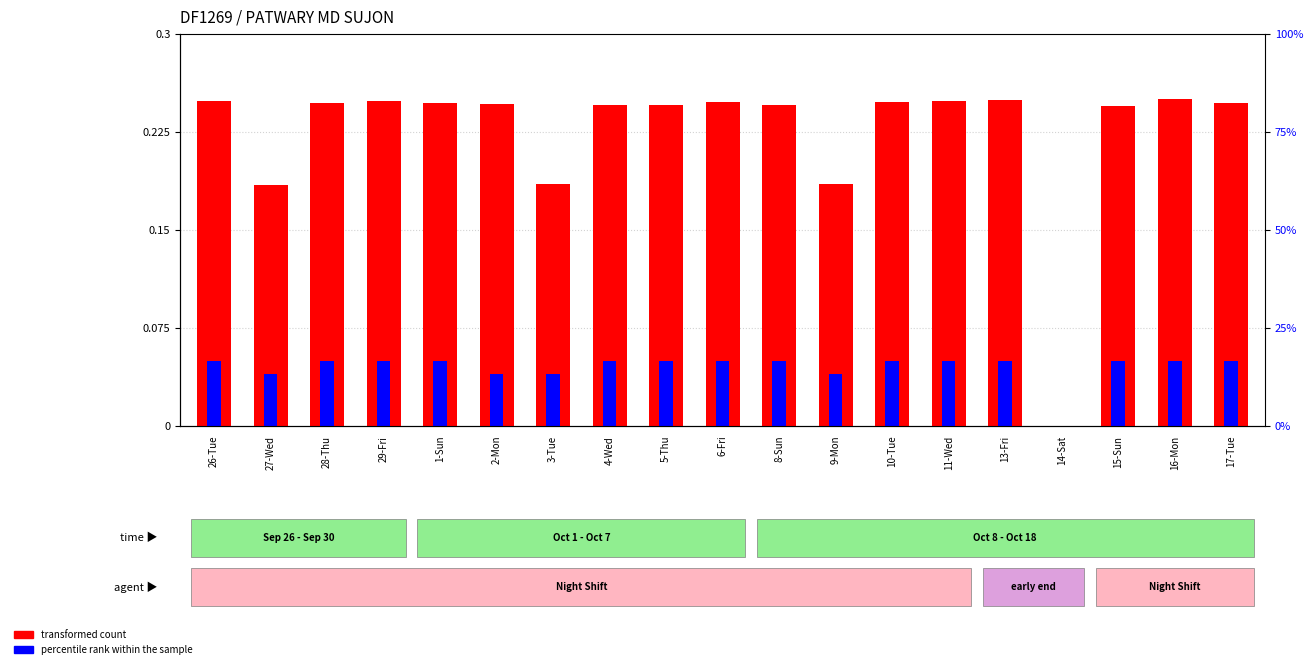

How many positive values does the percentile rank within the sample series have?

18